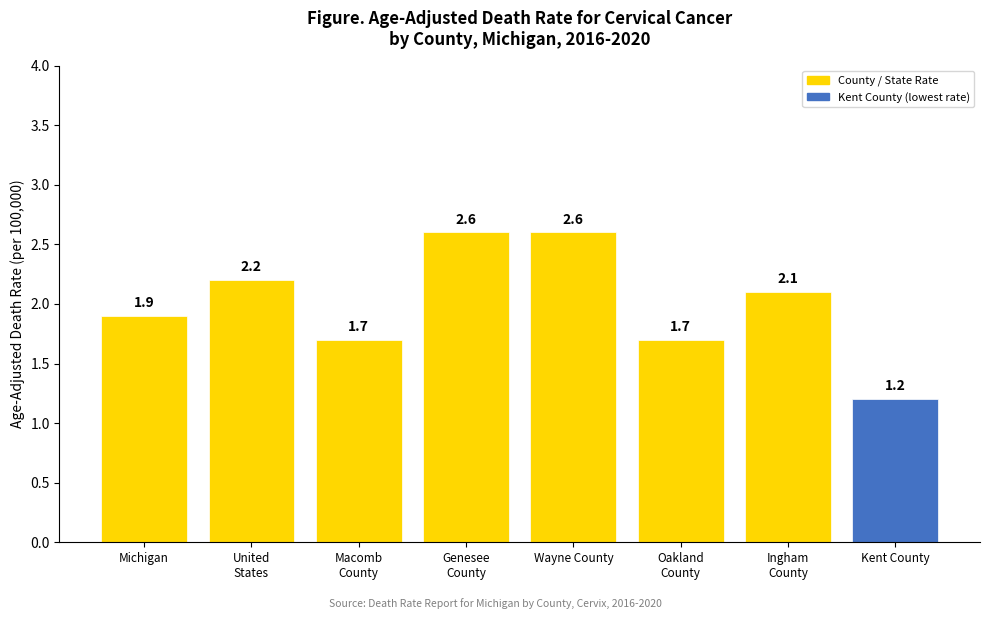

What position from the left is Kent County?

8